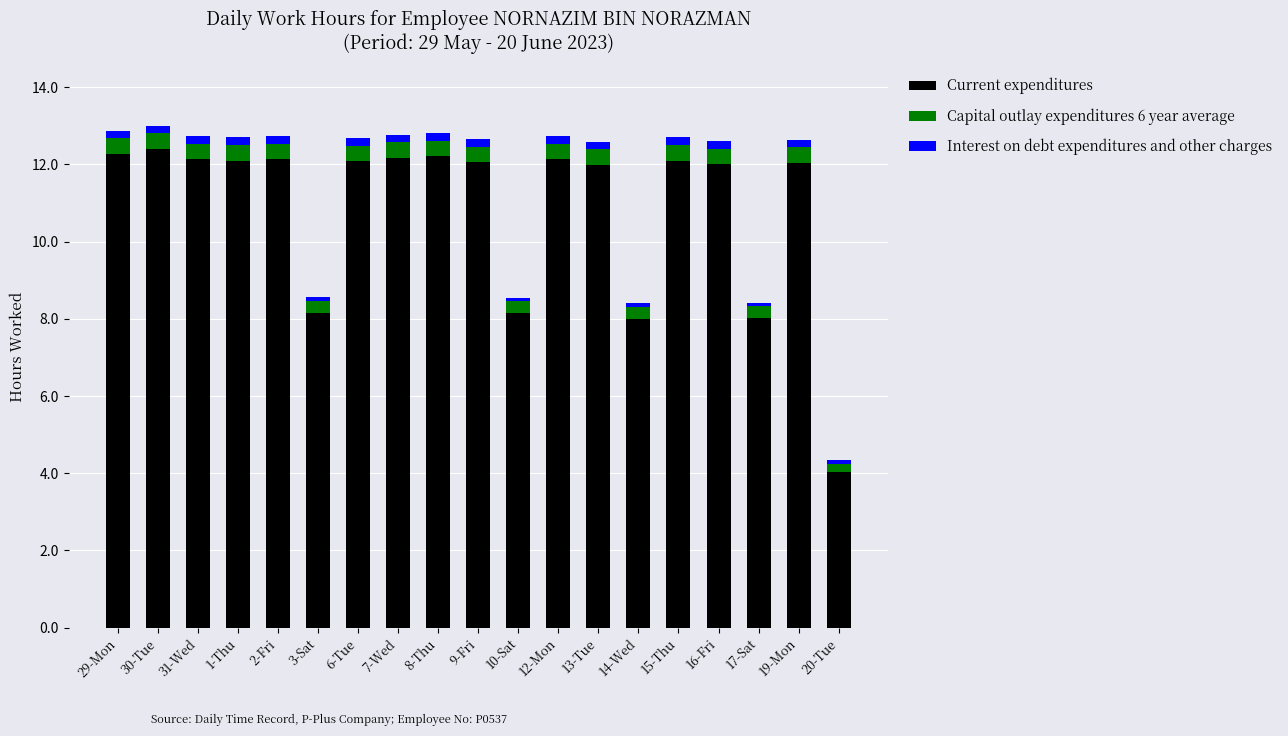

What is the maximum value for Current expenditures?

12.4